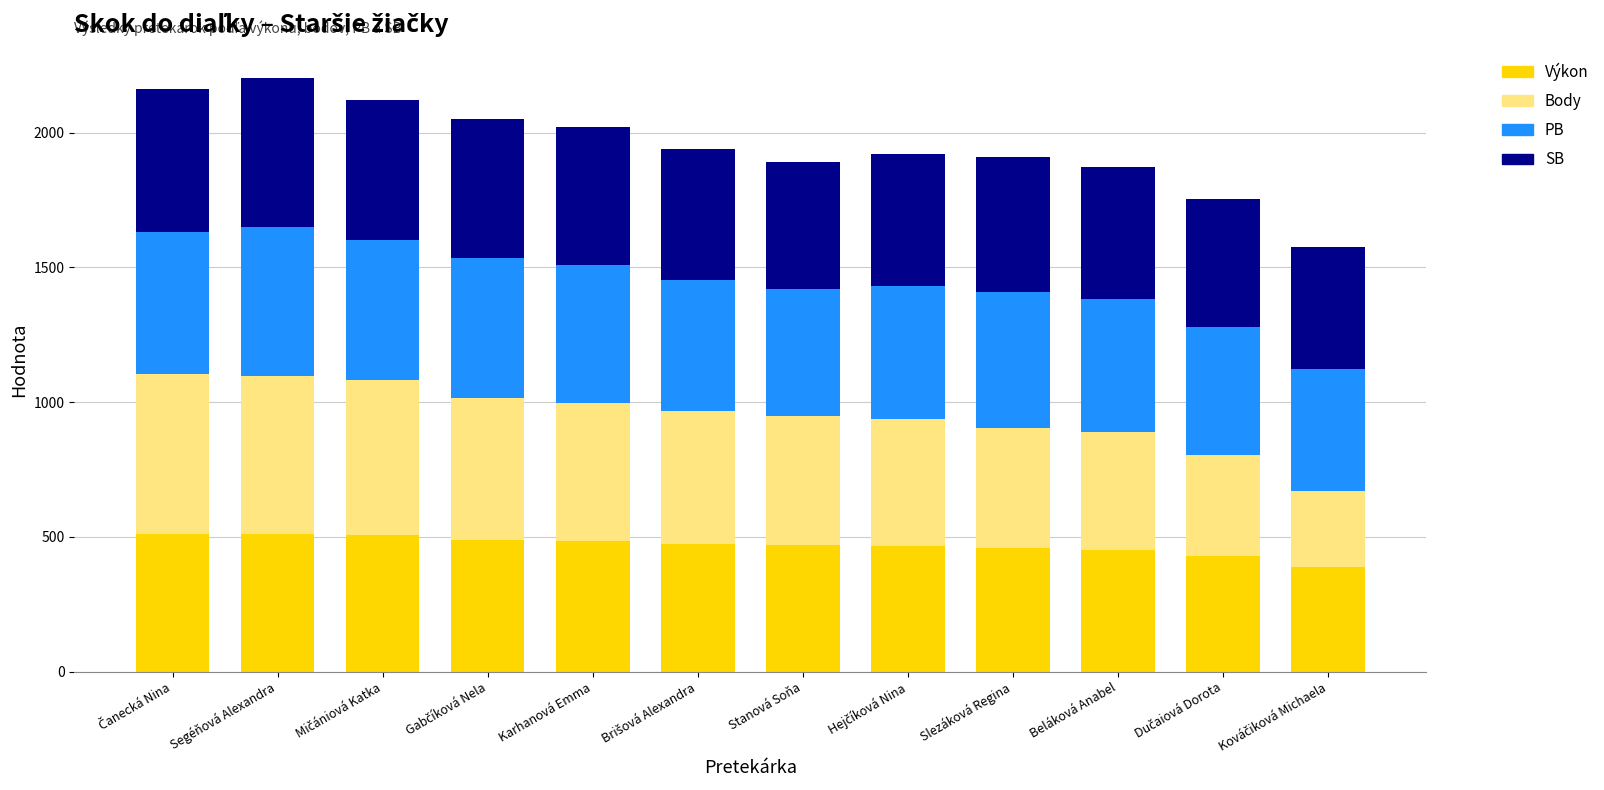

What is the maximum value for Výkon?

512